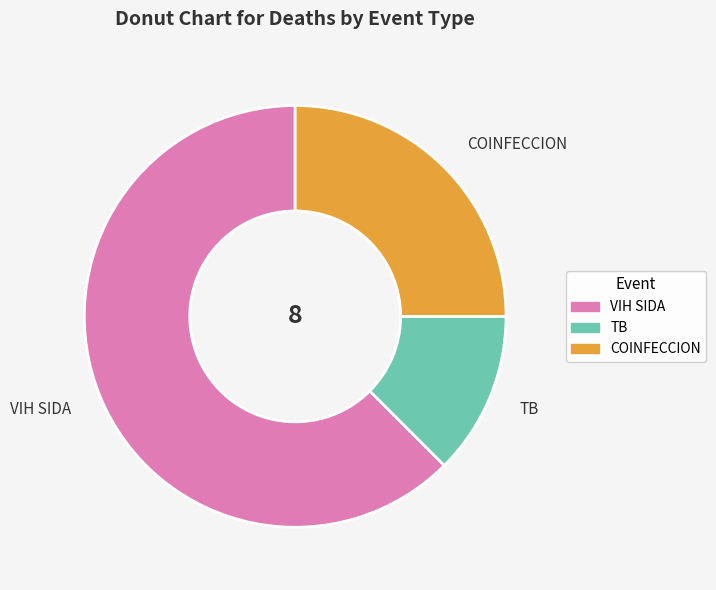

Does TB account for over 50% of the chart?

No